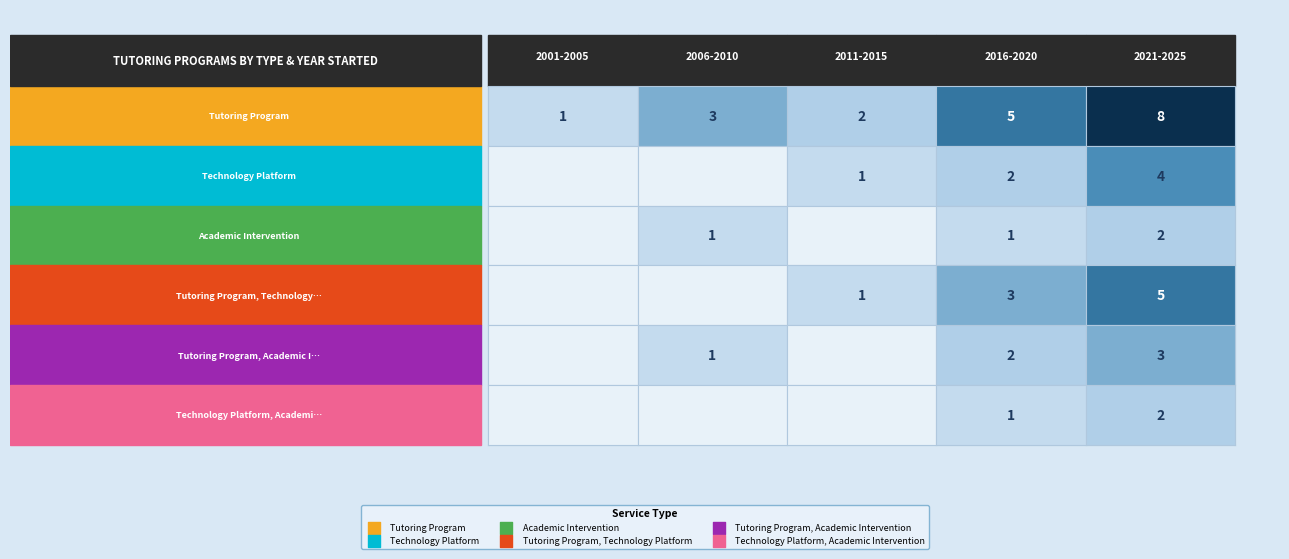

The value of Technology Platform at Tutoring Program, Academic Intervention is 6. True or false?

False